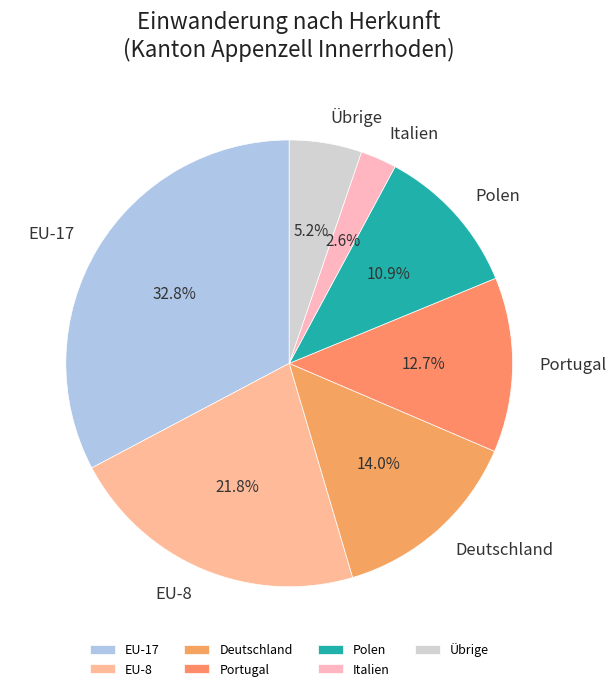

Rank the categories by value from highest to lowest.

EU-17, EU-8, Deutschland, Portugal, Polen, Übrige, Italien